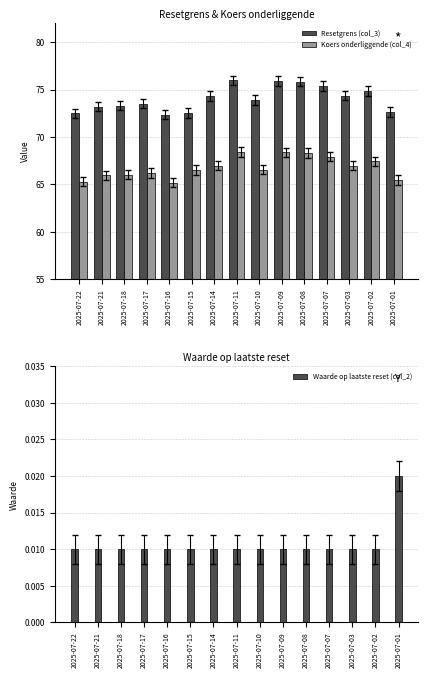

What is the spread (max minus min) of values at 2025-07-14?

74.3